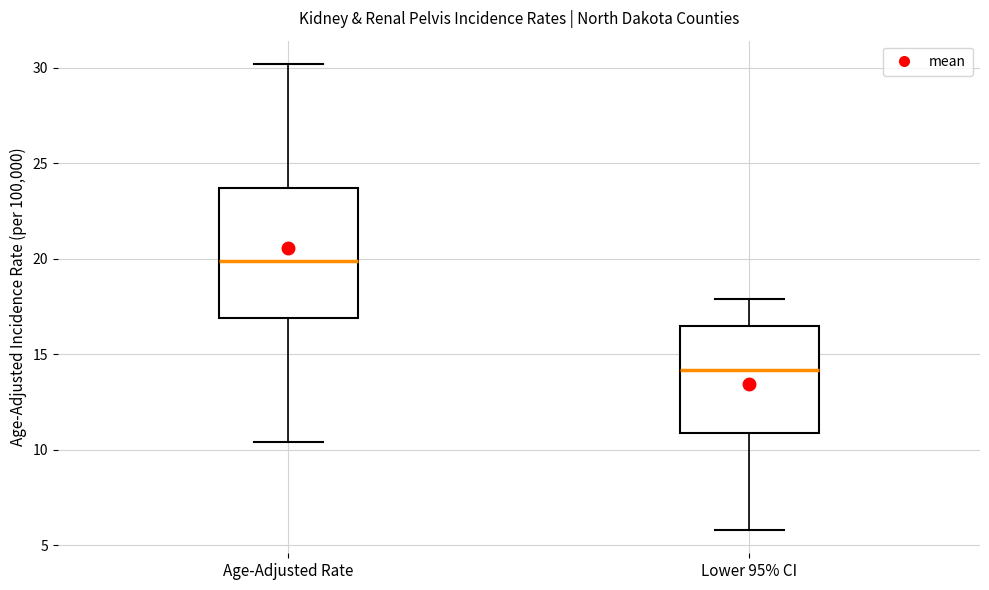

Reading left to right, transcribe this box plot: for each box, give where its median line is, the range the box spans, and where its two whiskers end, as read against the y-axis. The values are not printed on the chart, so give them approximately, as read against the axis.

Age-Adjusted Rate: median 20.0, box 17.0 to 23.5, whiskers 10.5 to 30.0
Lower 95% CI: median 14.0, box 11.0 to 16.5, whiskers 6.0 to 18.0